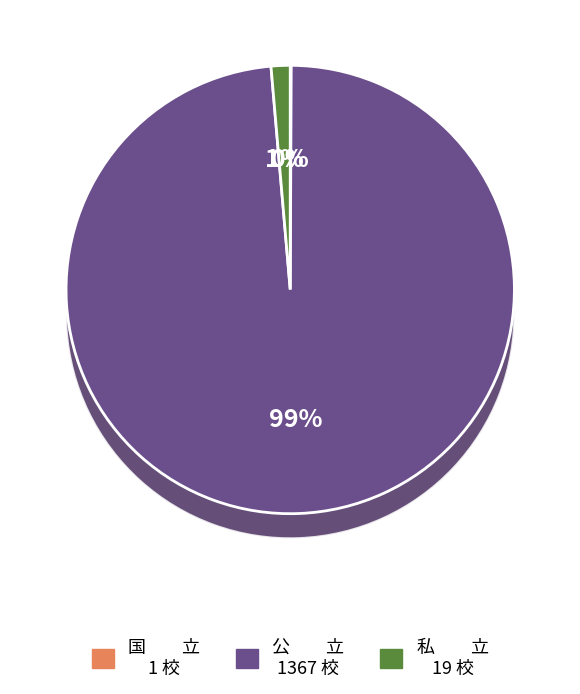

To the nearest percent, what portion does 公　　立 represent?

99%